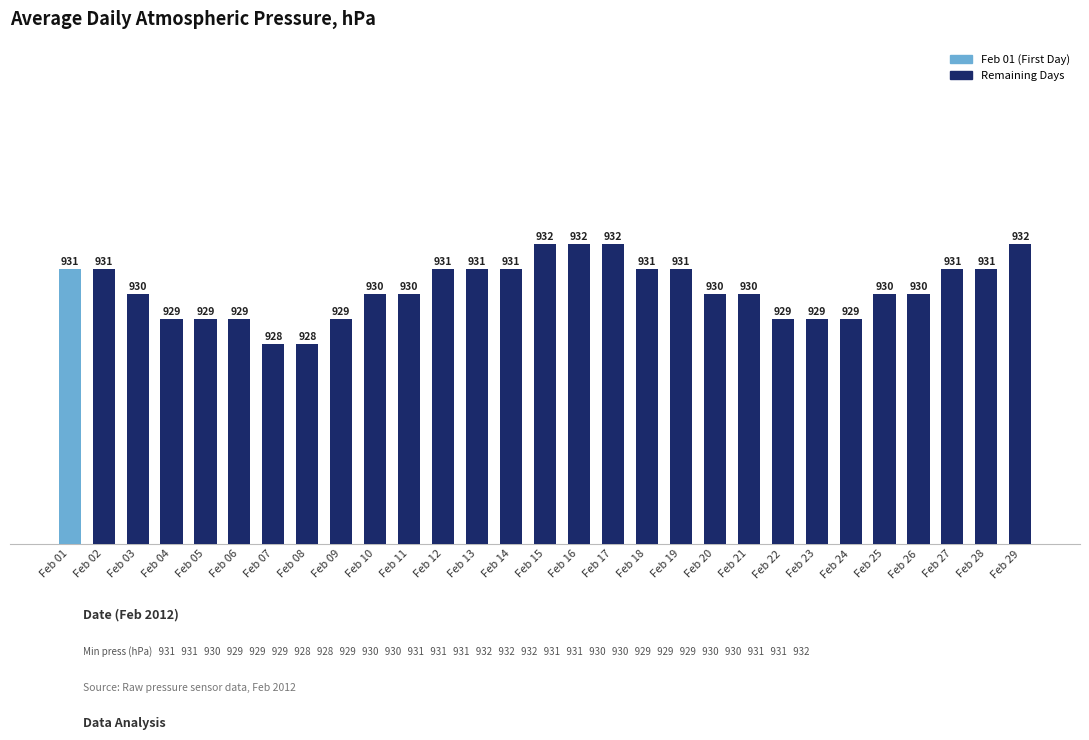

What is the value of the 1st bar from the left?

931